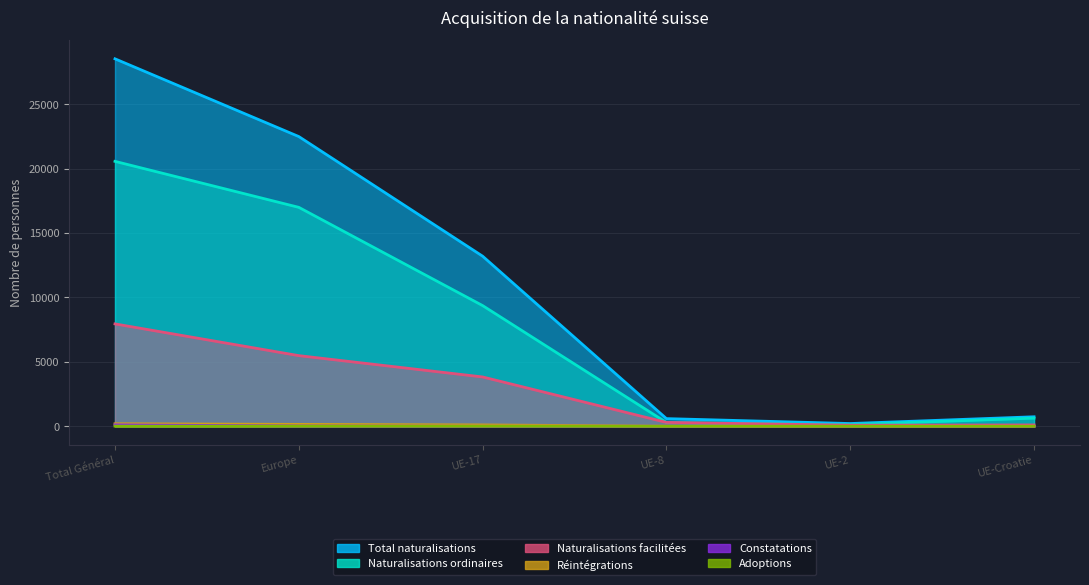

How many lines are shown in the chart?

6